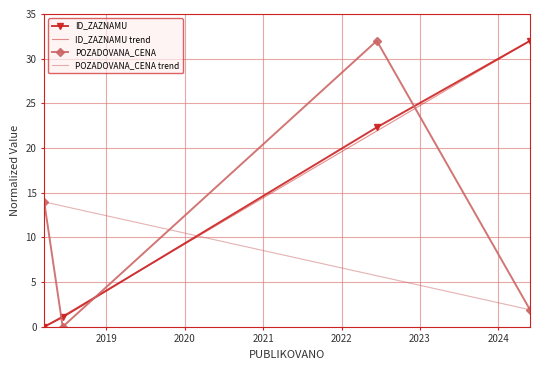

The POZADOVANA_CENA series shows 44.2 at 2022-06-14. True or false?

False